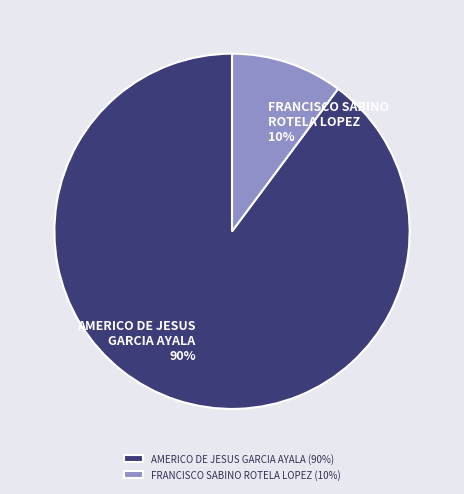

Is it true that AMERICO DE JESUS GARCIA AYALA is 90% of the pie?

True